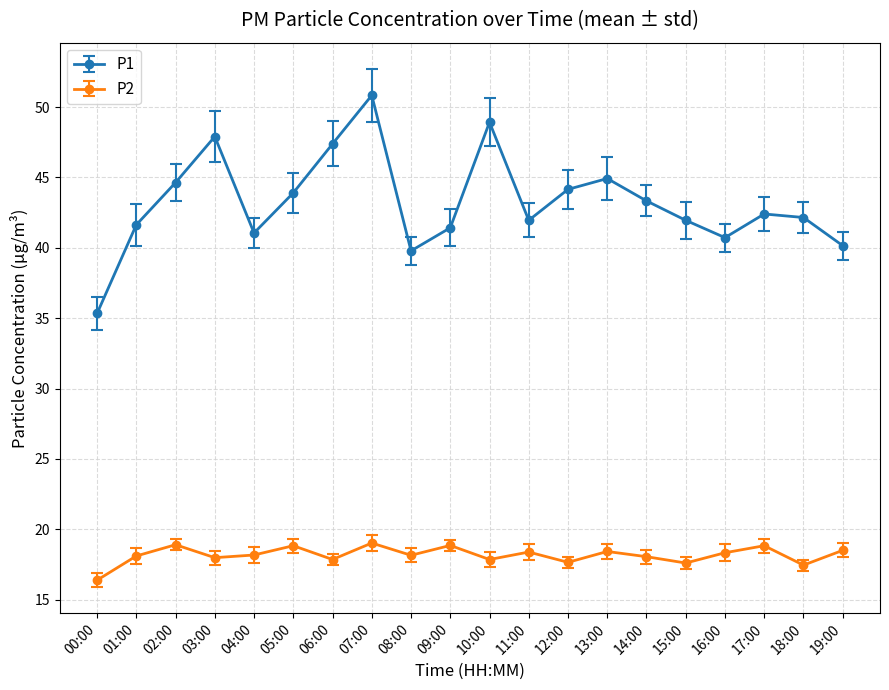

Count the number of categories in the chart.

20